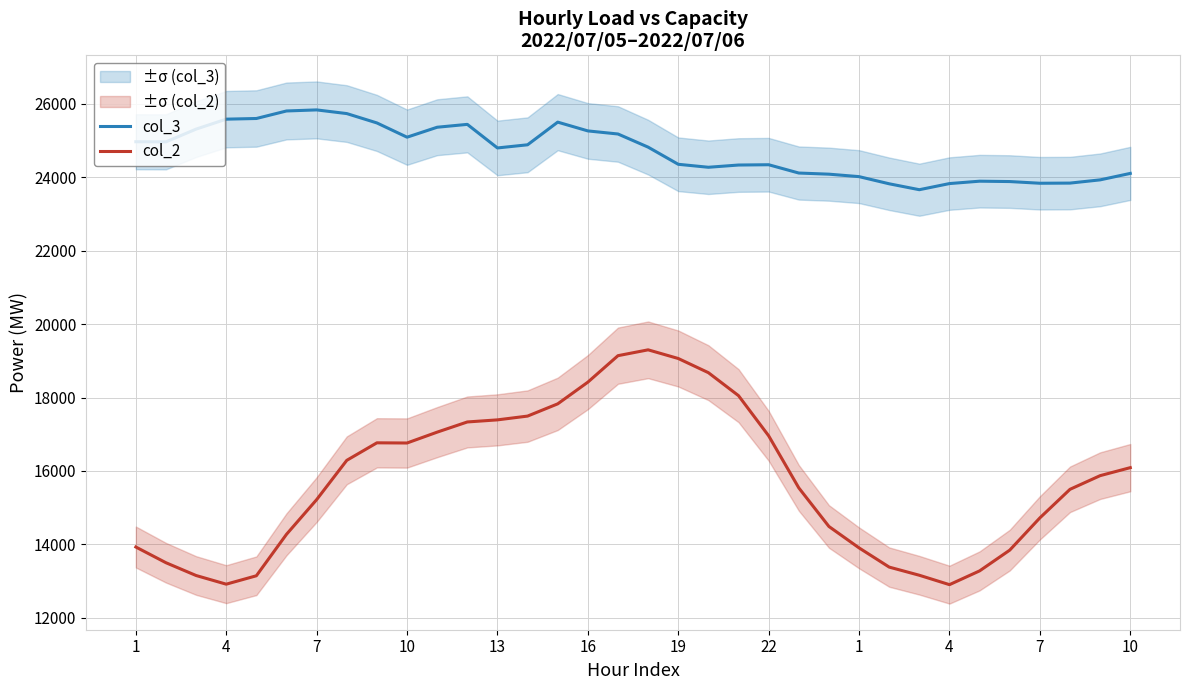

True or false: col_3 and col_2 cross at least once.

False